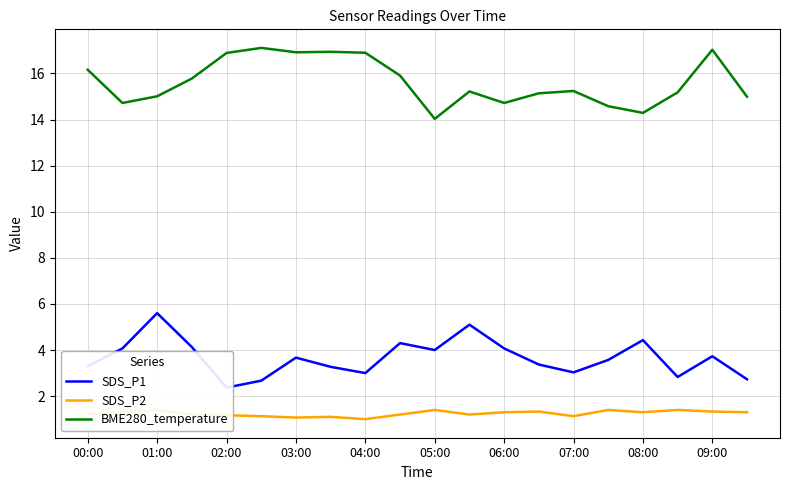

What value does the BME280_temperature series have at 01:00?

15.0